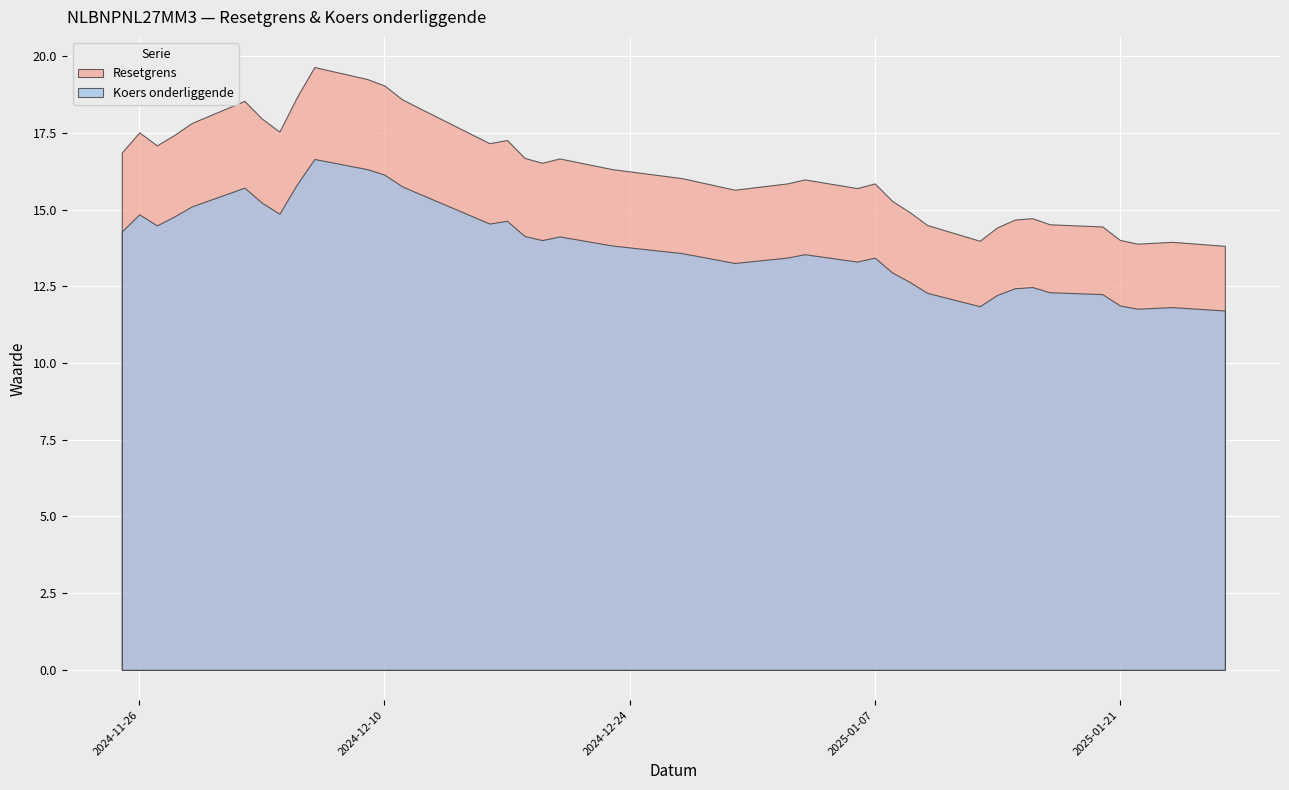

Which category has the highest value in the Resetgrens series?

2024-12-06